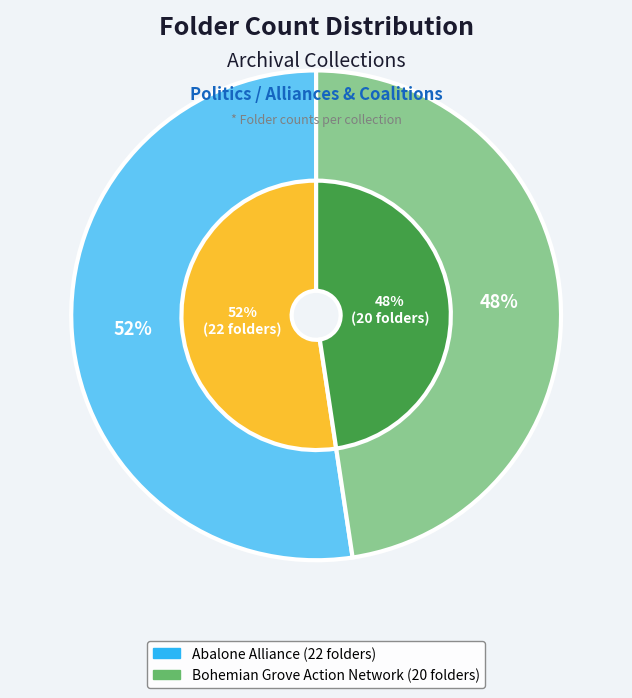

To the nearest percent, what is the difference between the largest and smallest slice percentages?

5%